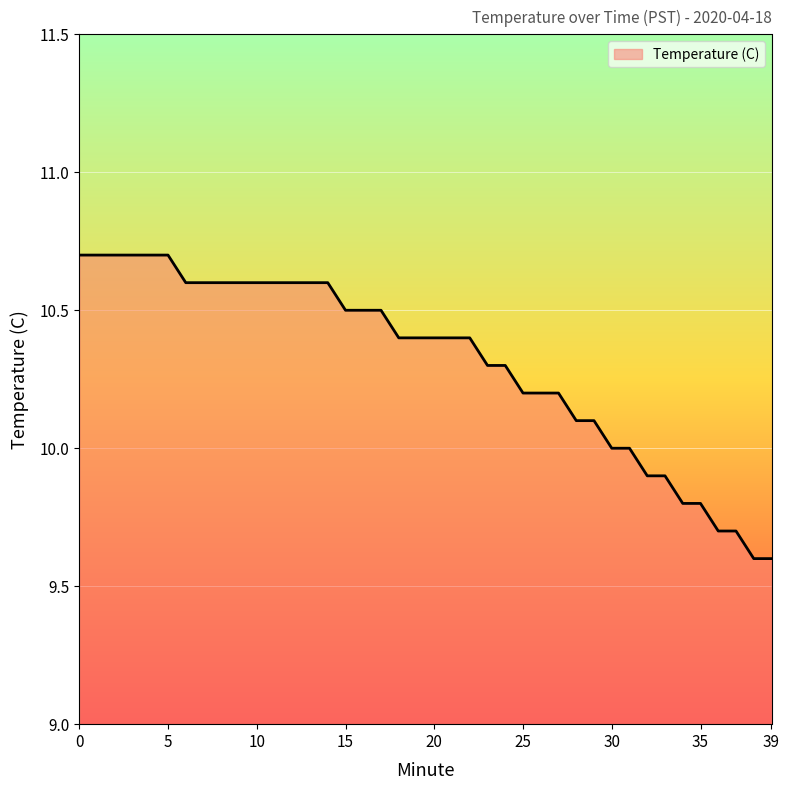

What is the difference between the maximum and minimum values?

1.1